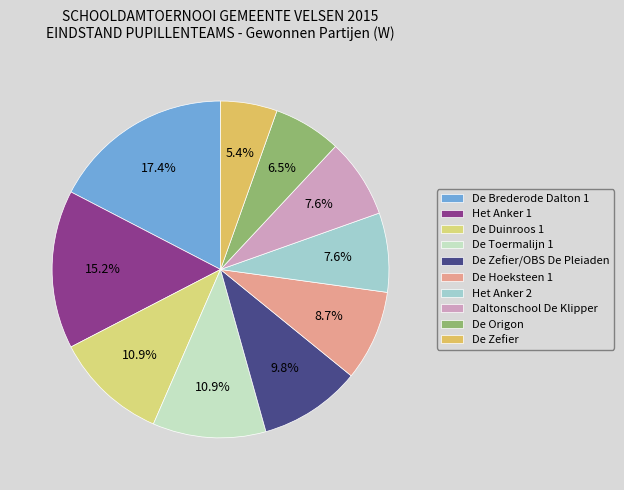

Is it true that Het Anker 2 is 8% of the pie?

True